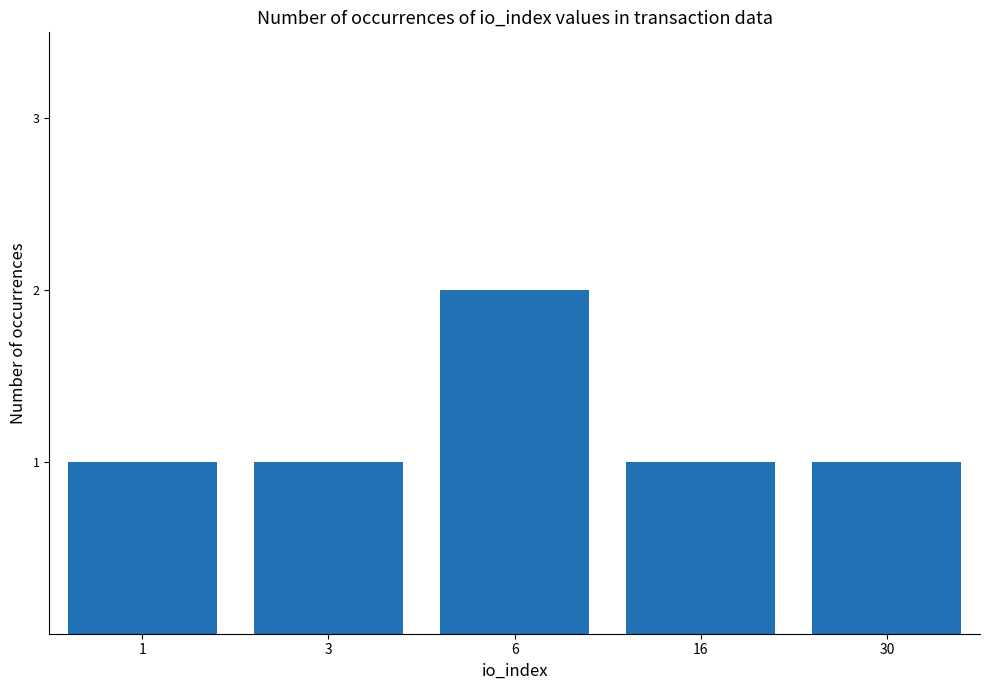

True or false: the data shows 1 at 1.

True